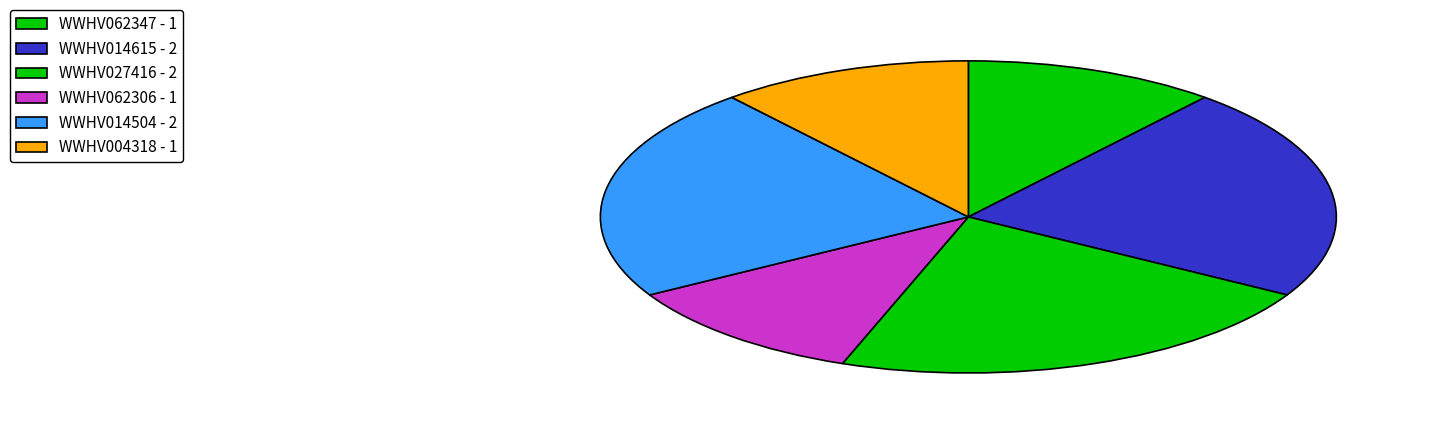

How many segments does this pie chart have?

6